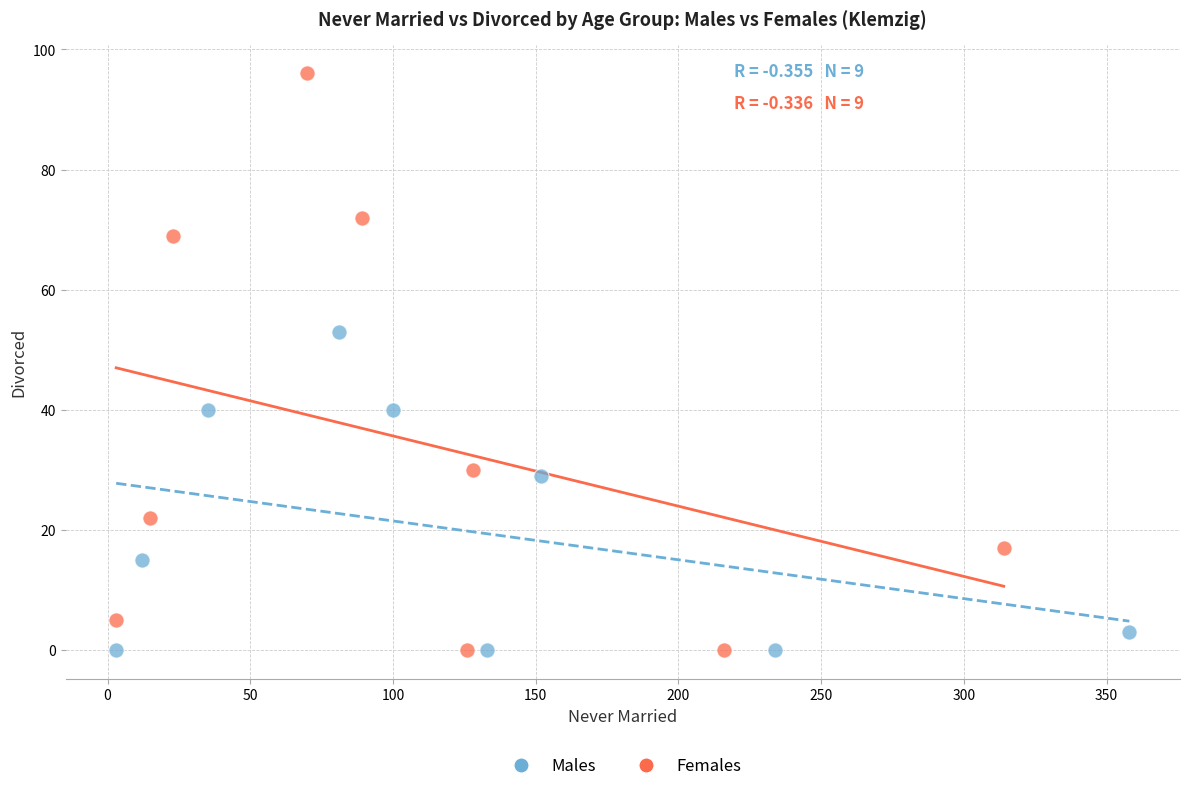

Which series contains the highest Y value?

Females